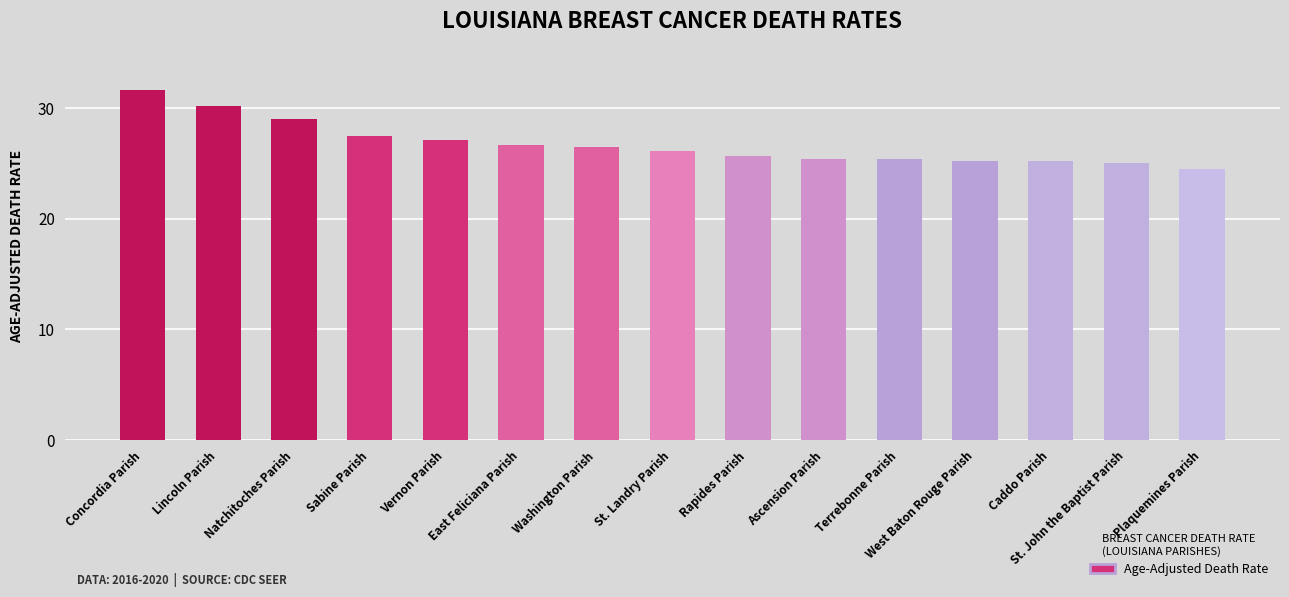

What is the value of the 13th bar from the left?

25.2